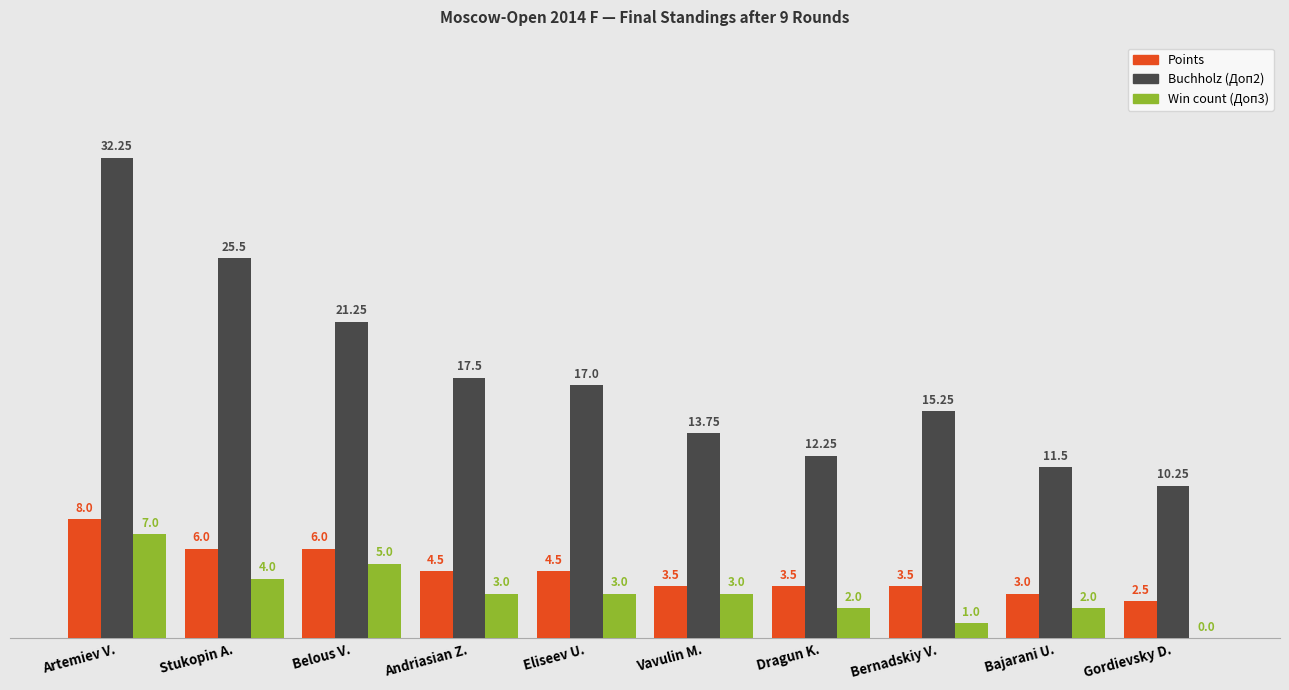

Count the Win count (Доп3) values in the range 2 to 4.

6